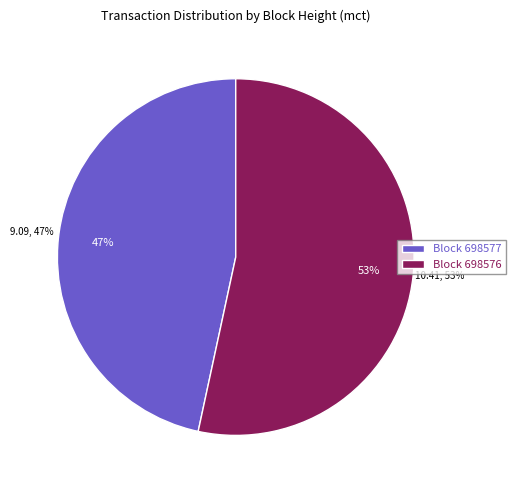

Is there any slice that represents more than half of the pie?

Yes